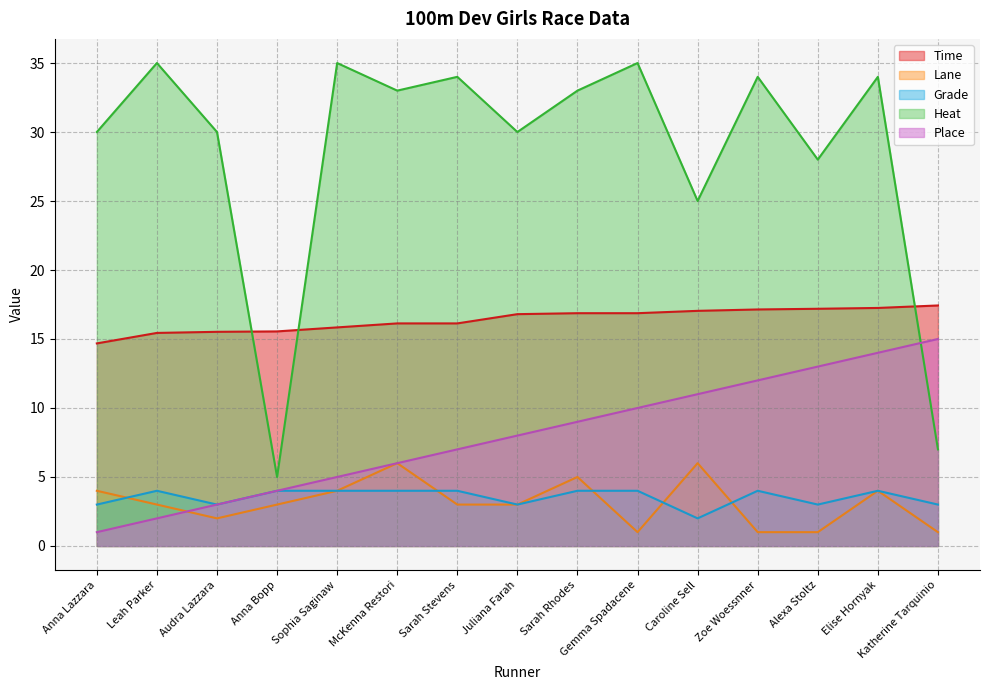

True or false: Place has a value of 6.6 at Anna Bopp.

False